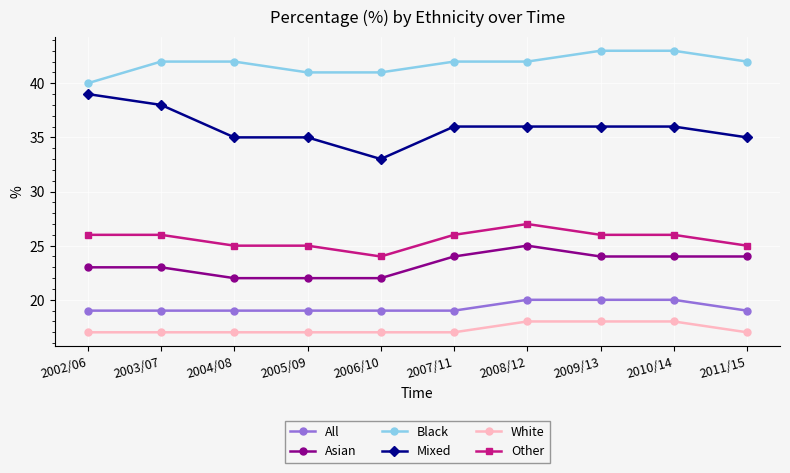

Is it true that Other equals 38 at 2004/08?

False